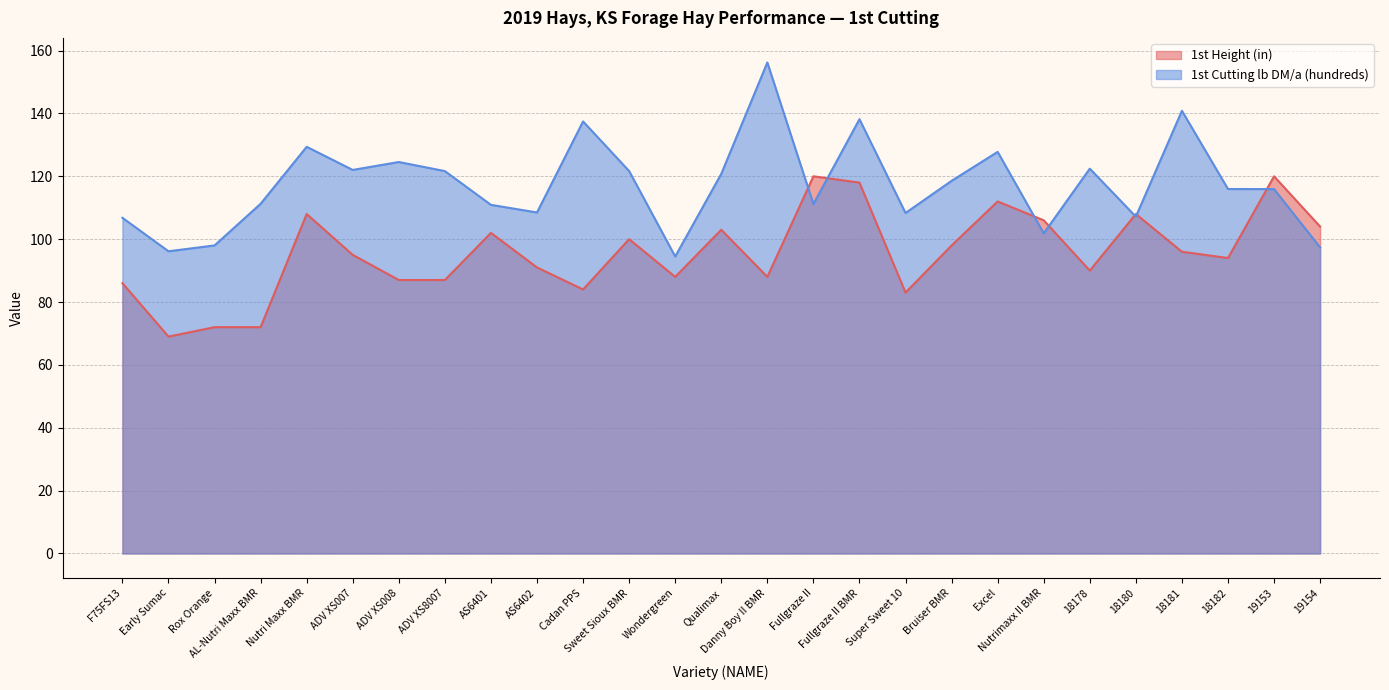

Between F75FS13 and 18182, which is larger?

18182